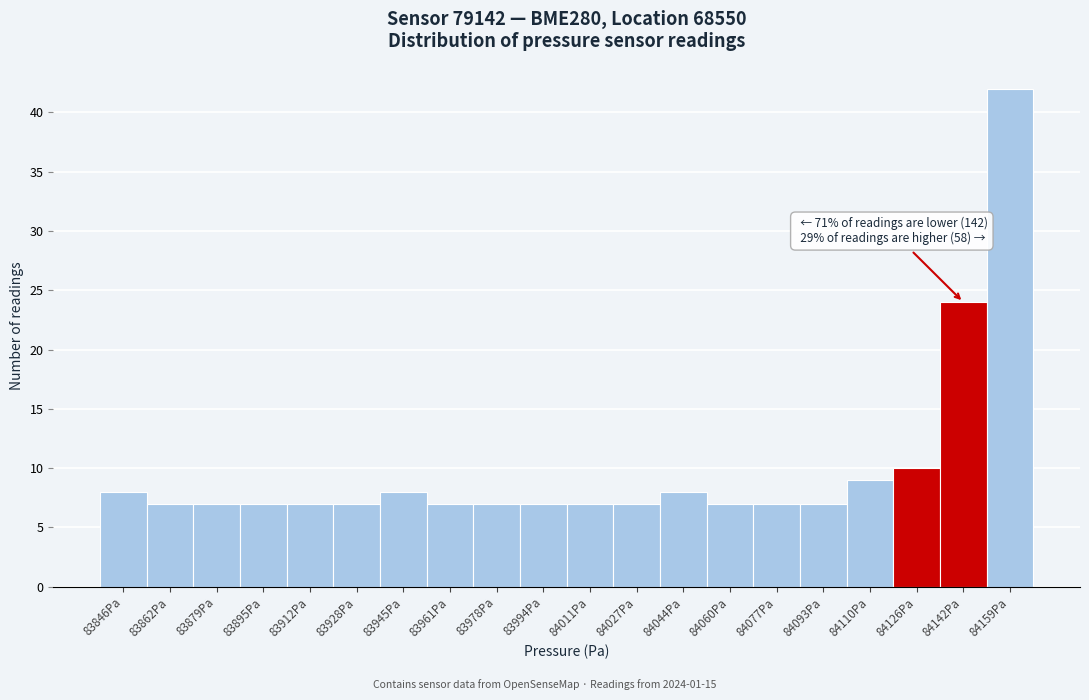

Reading left to right, transcribe all the data shown in this chart.

83846Pa=8	83862Pa=7	83879Pa=7	83895Pa=7	83912Pa=7	83928Pa=7	83945Pa=8	83961Pa=7	83978Pa=7	83994Pa=7	84011Pa=7	84027Pa=7	84044Pa=8	84060Pa=7	84077Pa=7	84093Pa=7	84110Pa=9	84126Pa=10	84142Pa=24	84159Pa=42